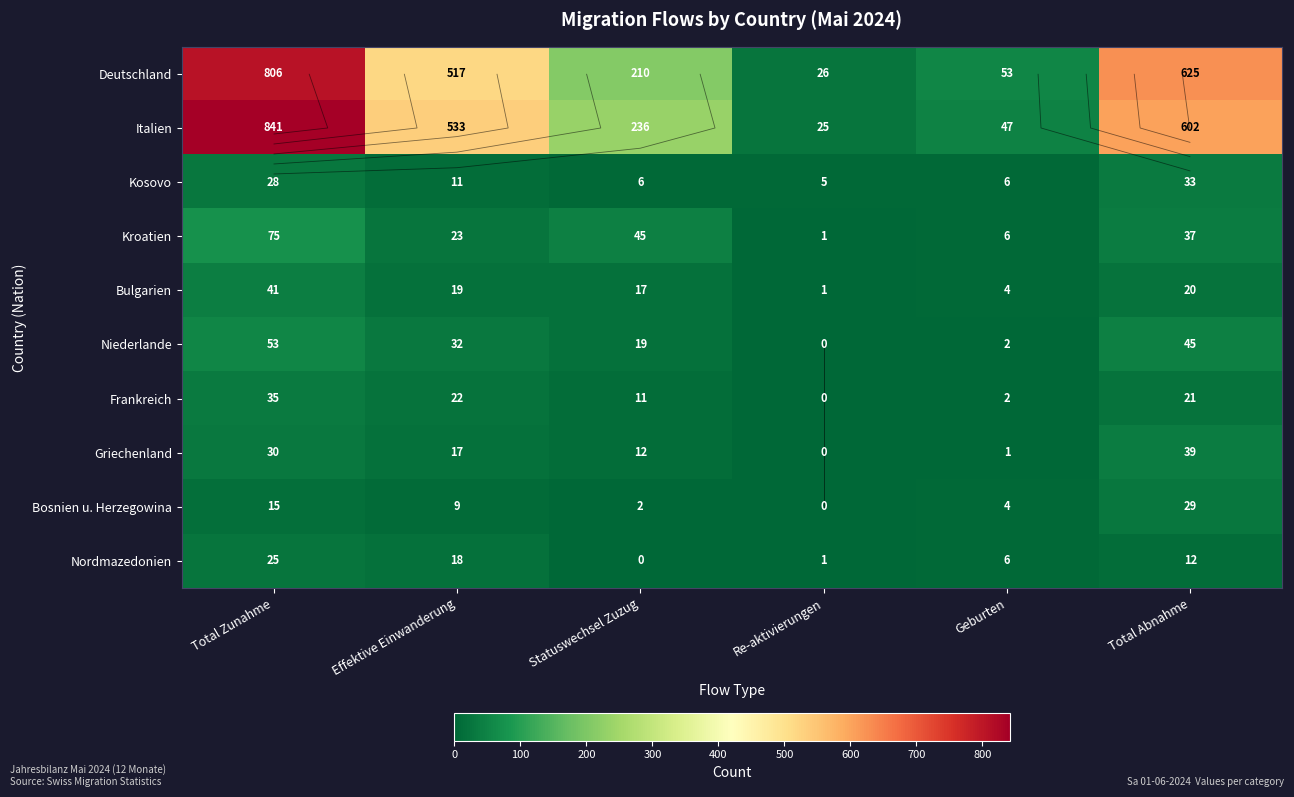

Which category has the highest value in the Bulgarien series?

Total Zunahme